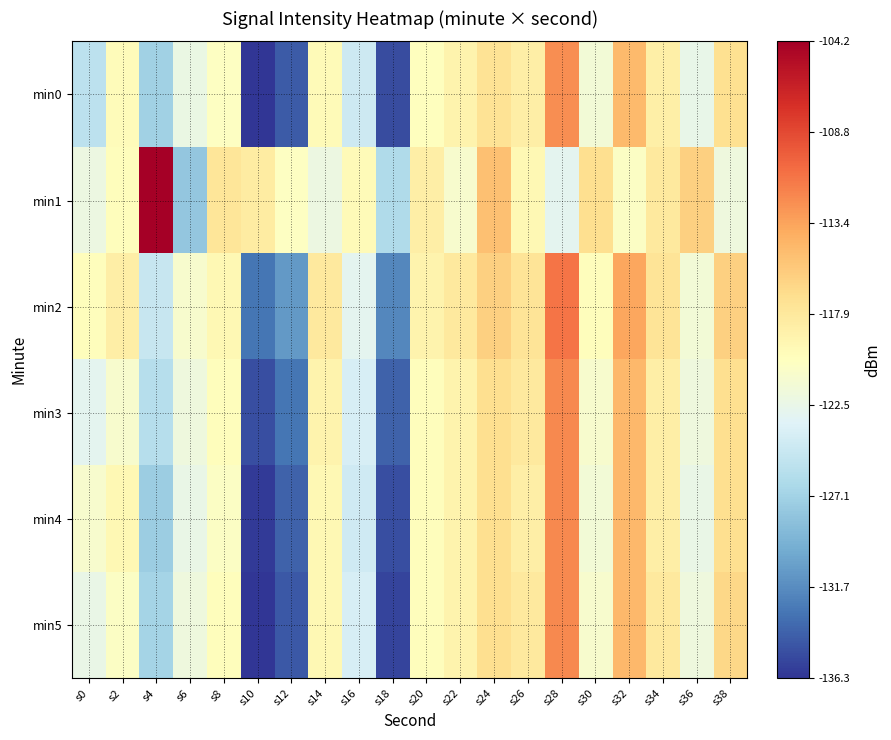

What is the total value across all series at s0?

-734.2